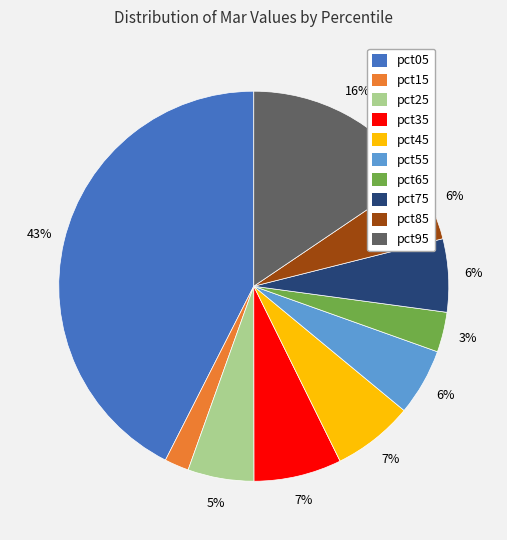

Does pct45 account for over 50% of the chart?

No